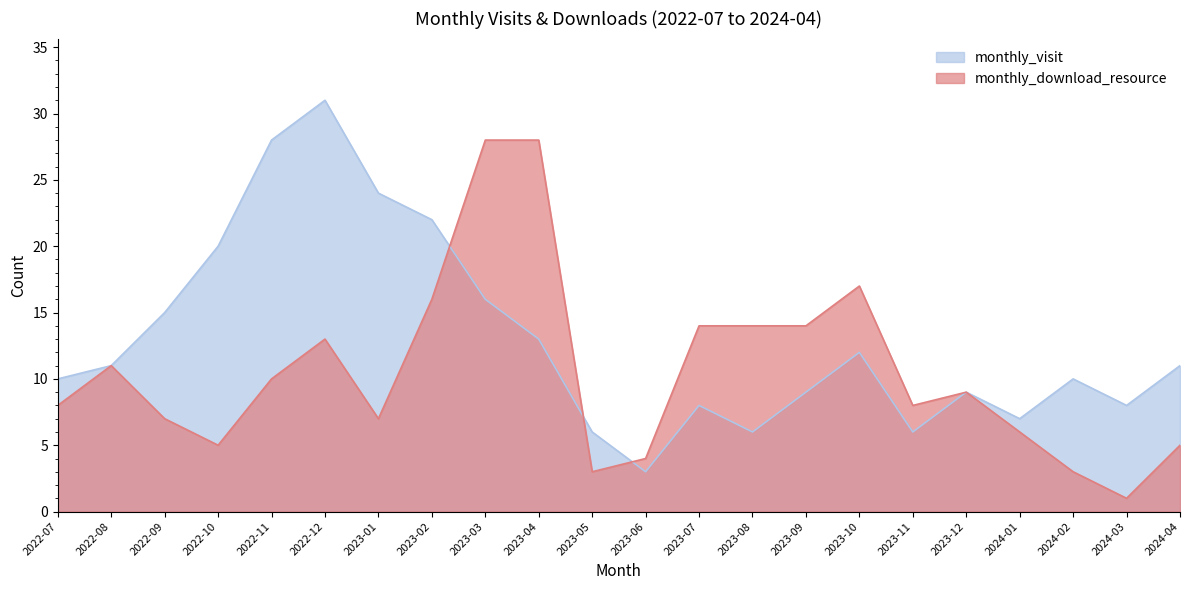

At which category is the sum across all series the highest?

2022-12